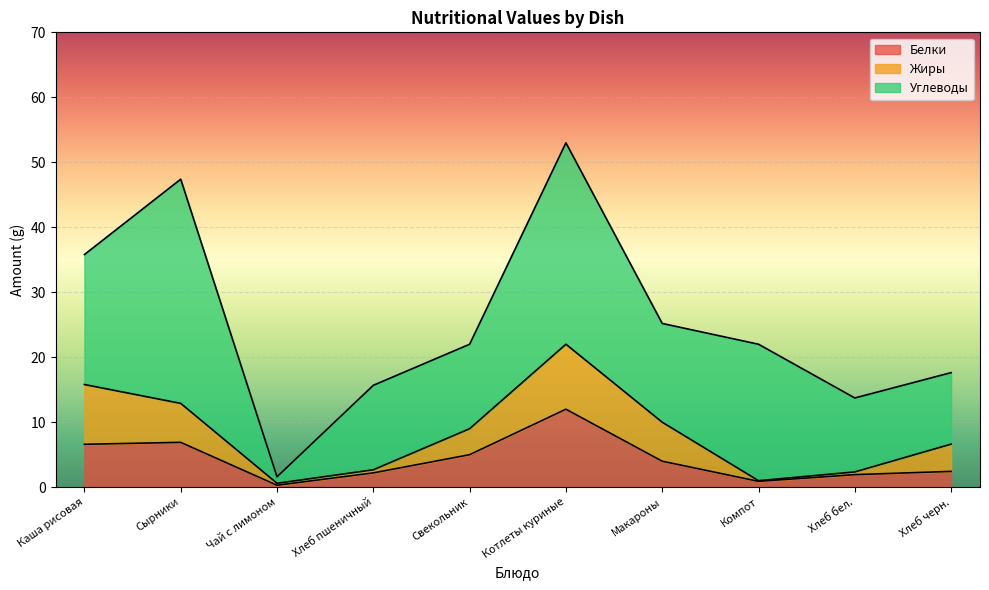

True or false: Белки and Углеводы intersect in this chart.

False